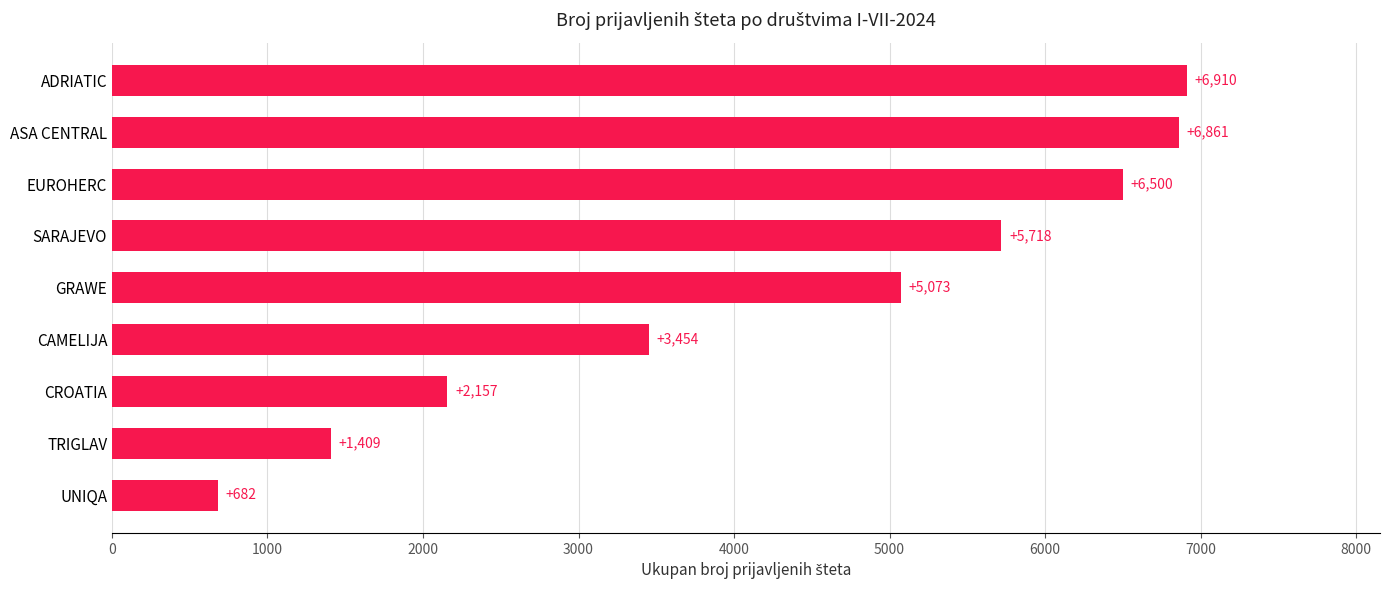

The chart shows a value of 1409 at TRIGLAV. True or false?

True